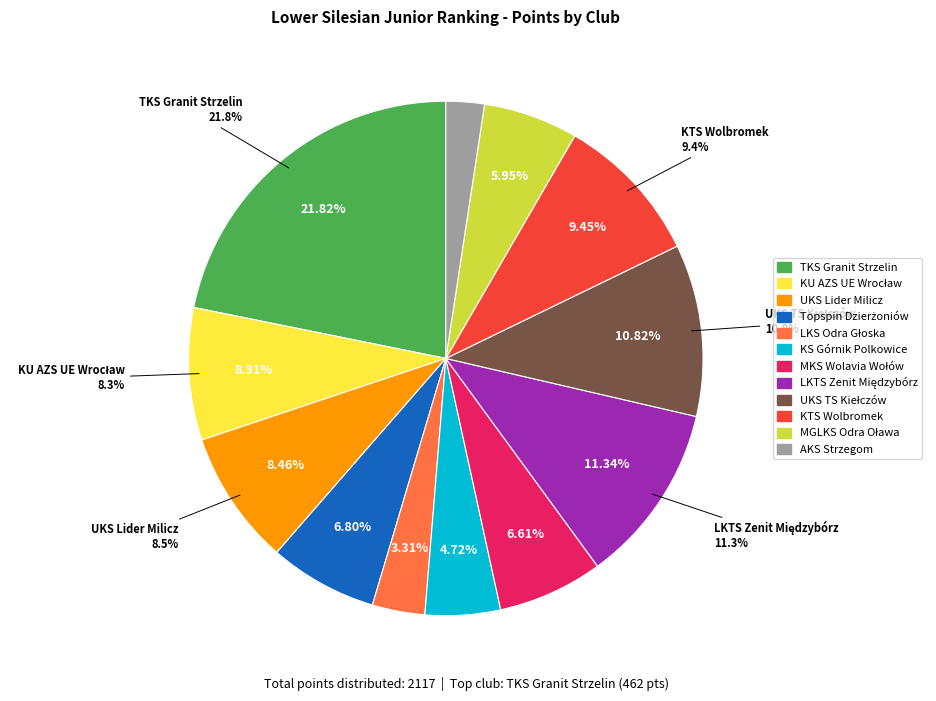

Is it true that LKTS Zenit Międzybórz is 11% of the pie?

True